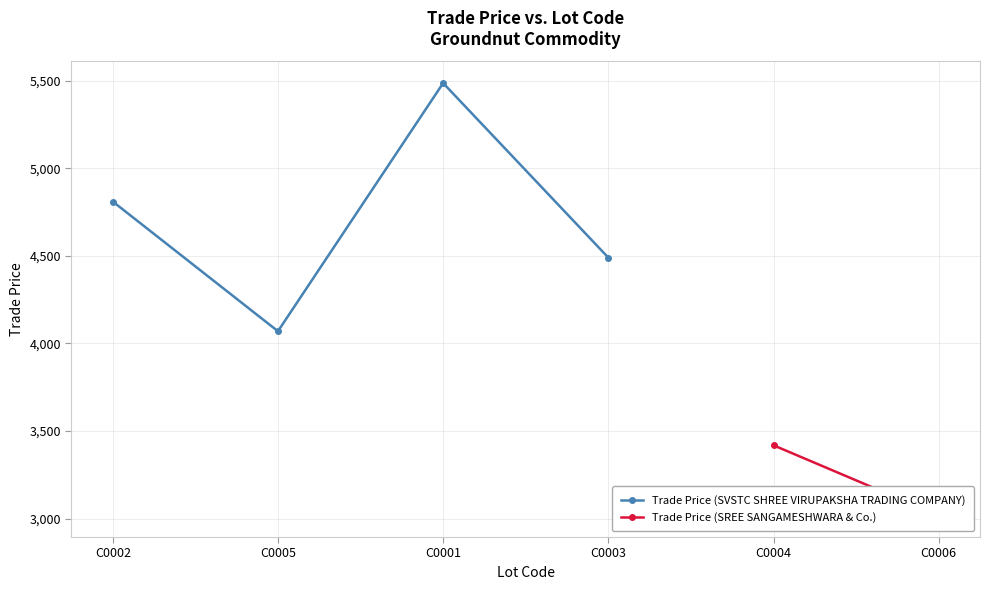

What position from the left is C0001?

3